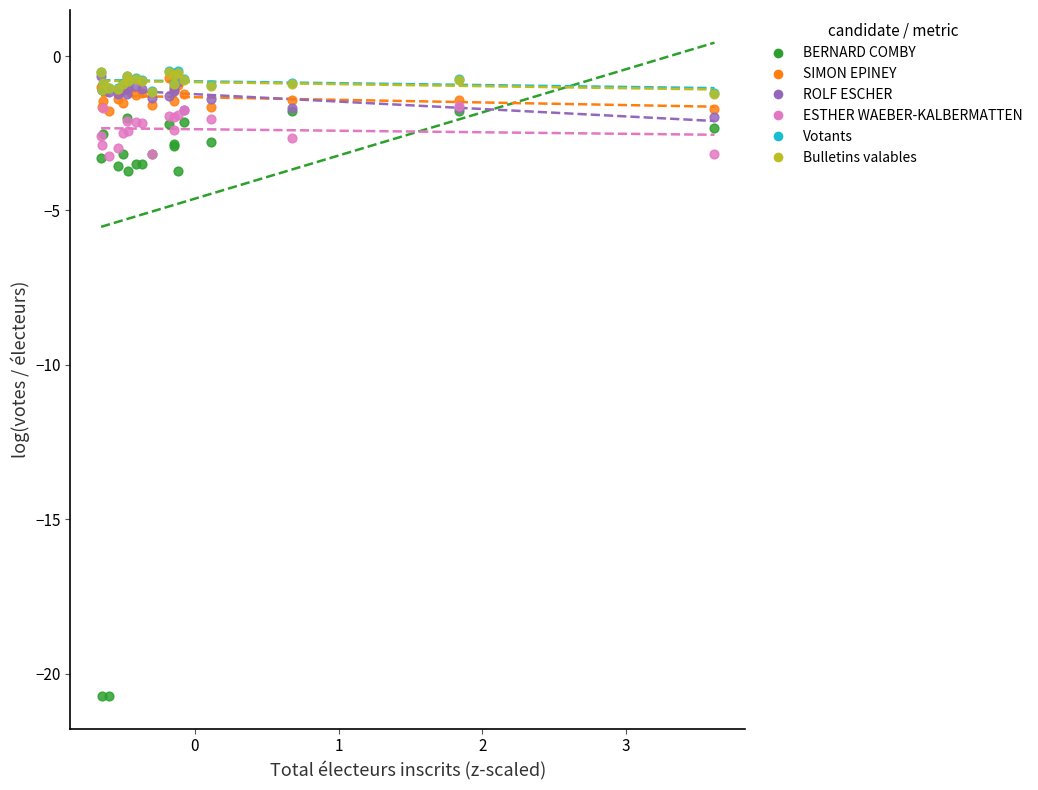

What are all the series names shown in the legend?

BERNARD COMBY, SIMON EPINEY, ROLF ESCHER, ESTHER WAEBER-KALBERMATTEN, Votants, Bulletins valables